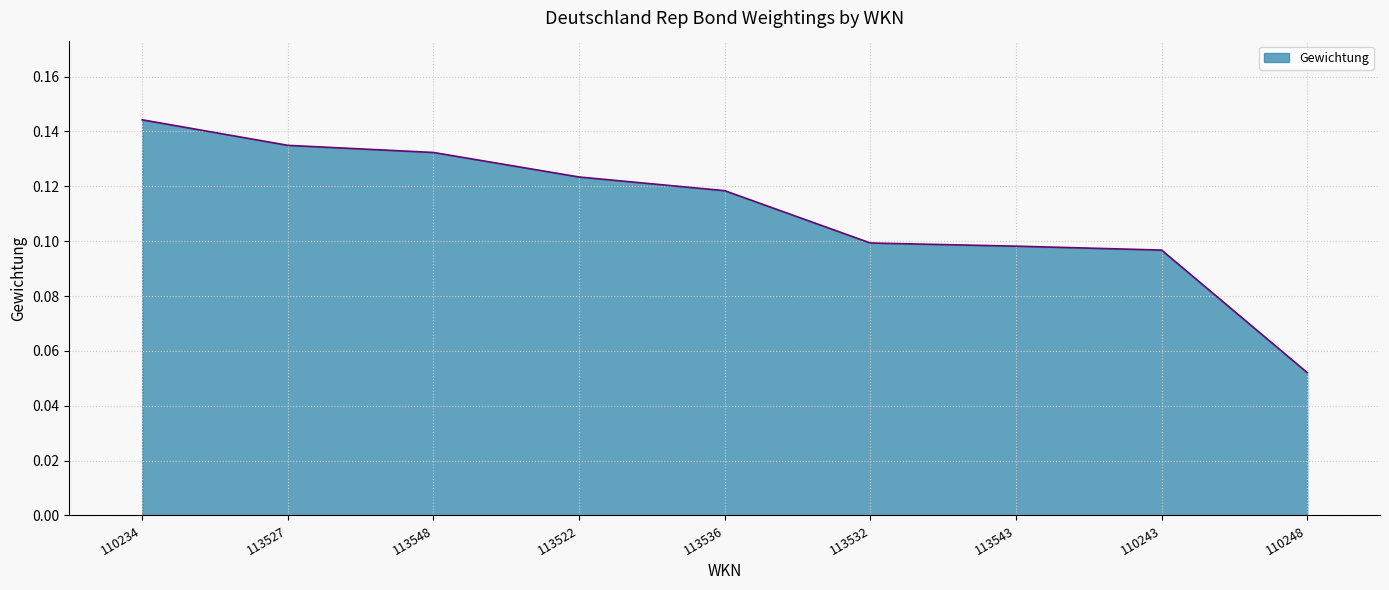

The chart shows a value of 0.1 at 113536. True or false?

True